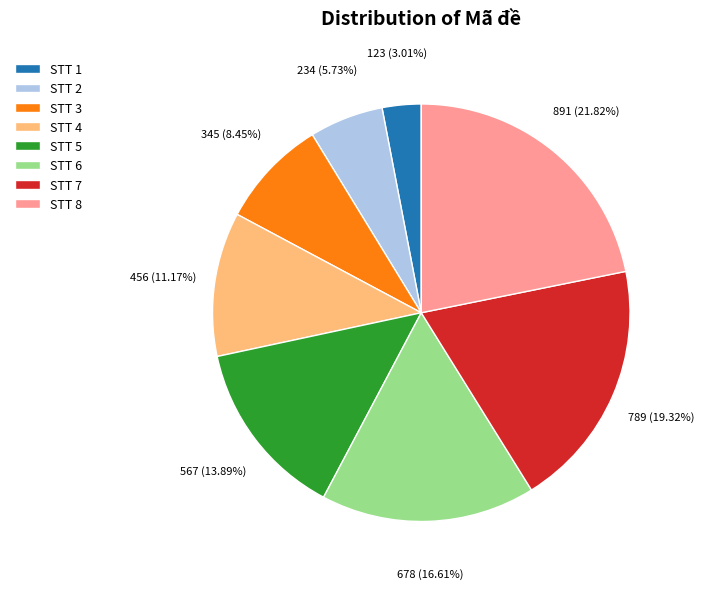

Combined, do STT 4 and STT 7 account for over 50%?

No